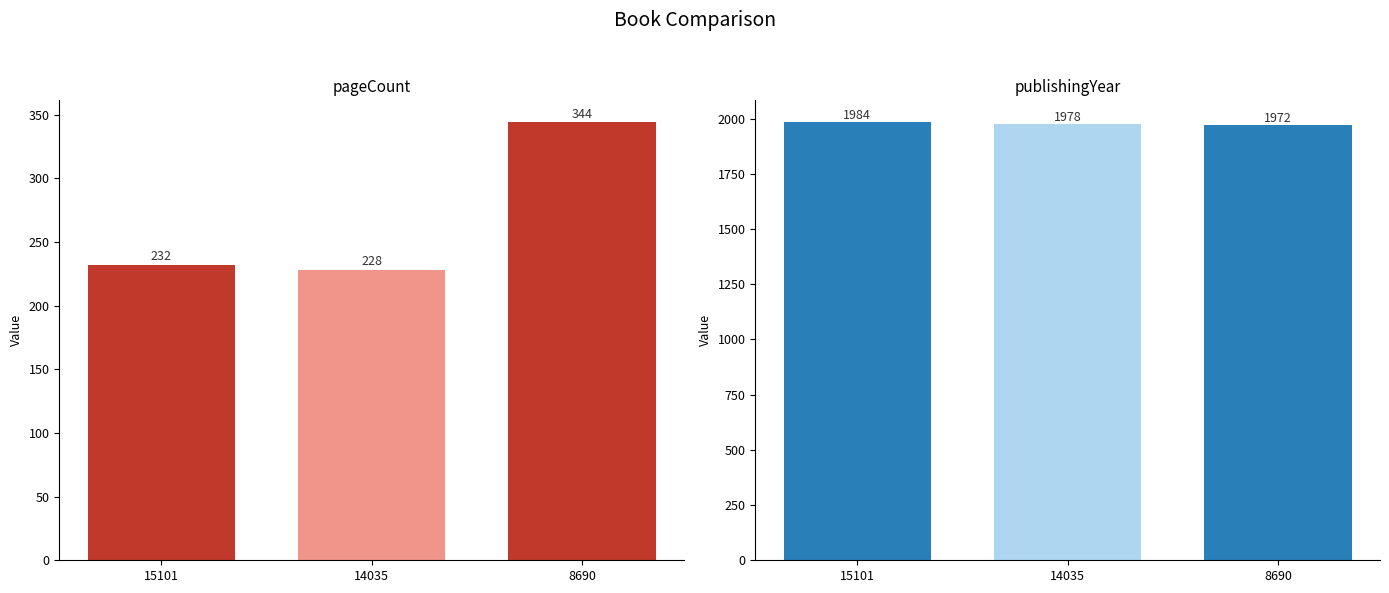

What is the smallest value displayed?

228